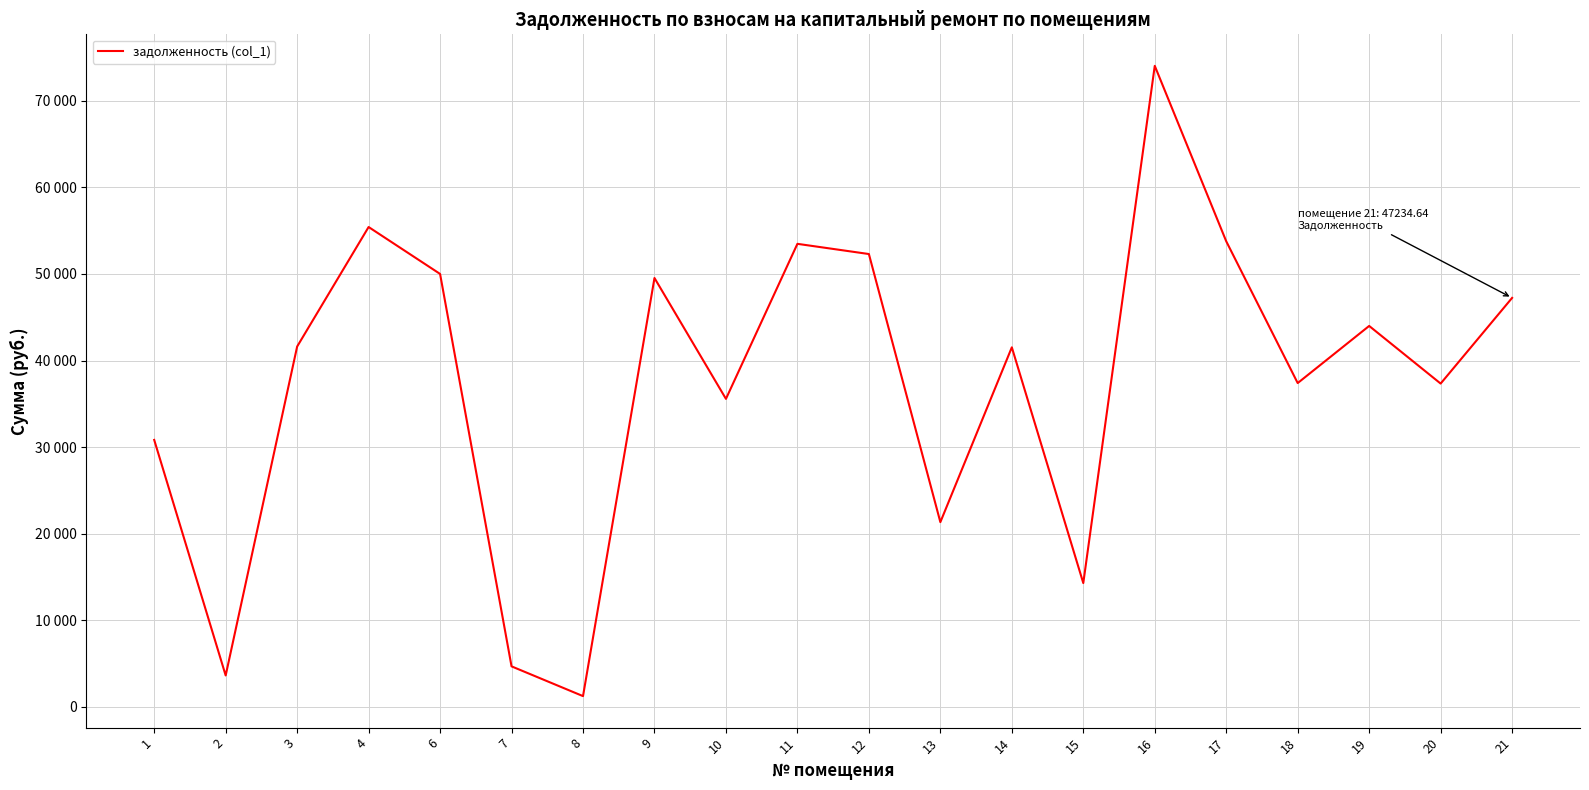

Is this an area chart (filled region under the line)?

No